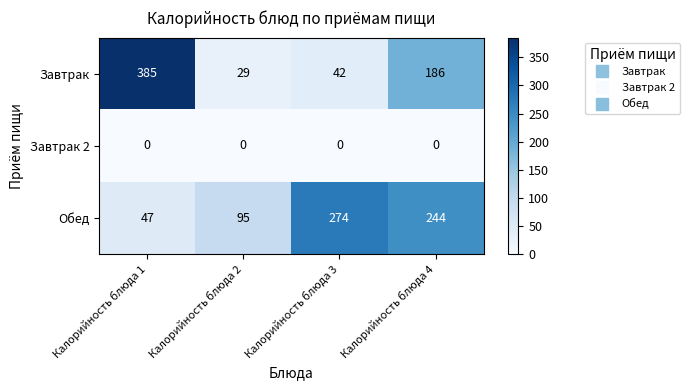

Which series has the widest spread of values?

Завтрак